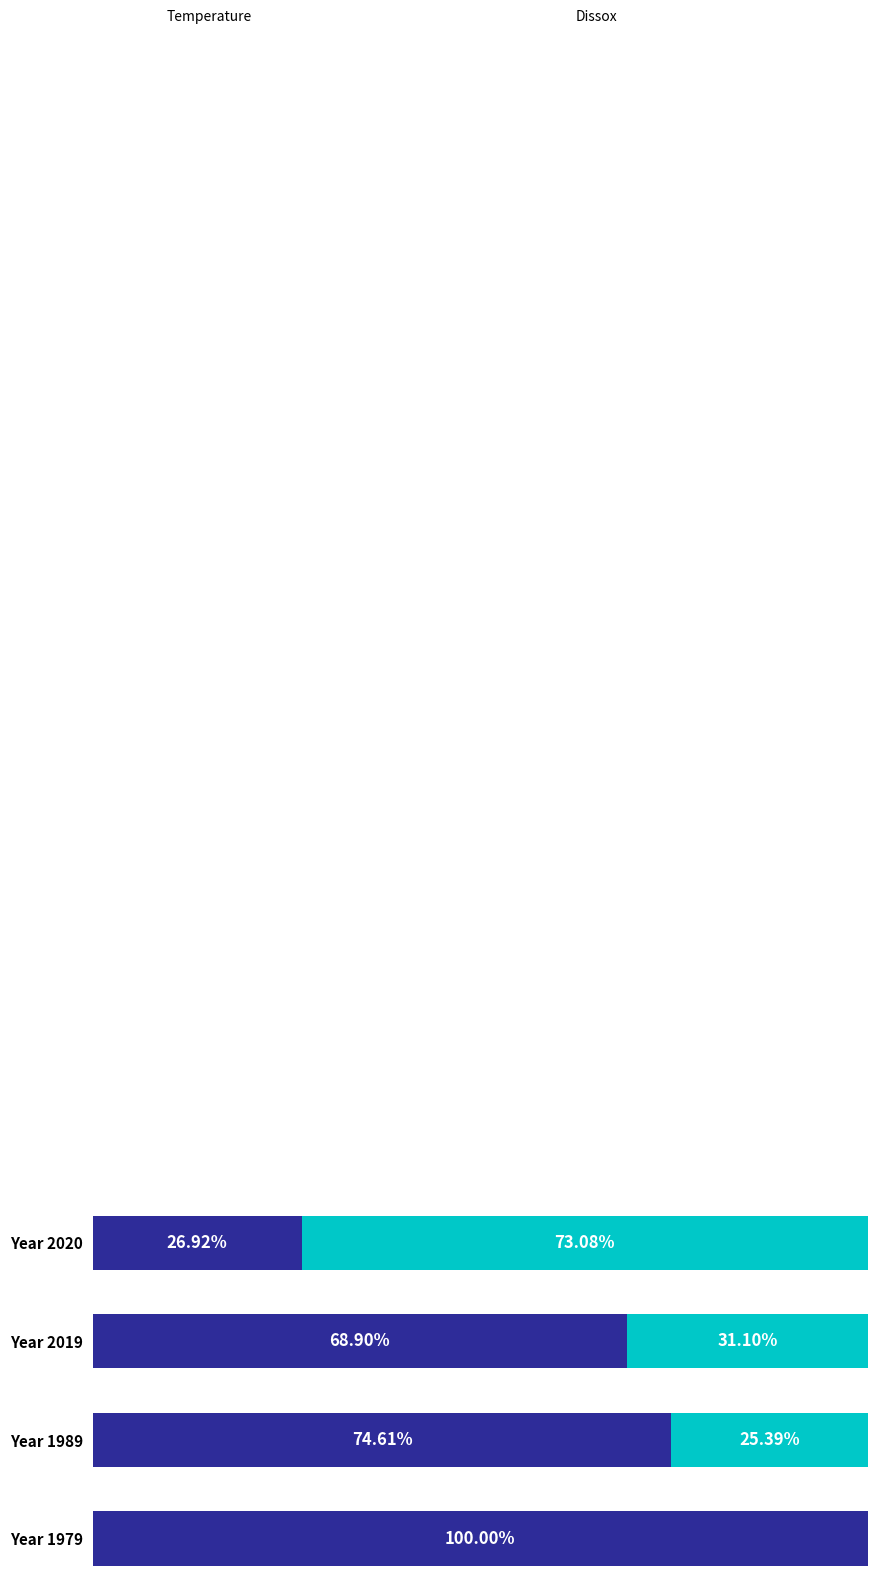

Reading left to right, what are all the values shown in this chart?

Temperature: 100.0	74.6	68.9	26.9
Dissox: 0.0	25.4	31.1	73.1